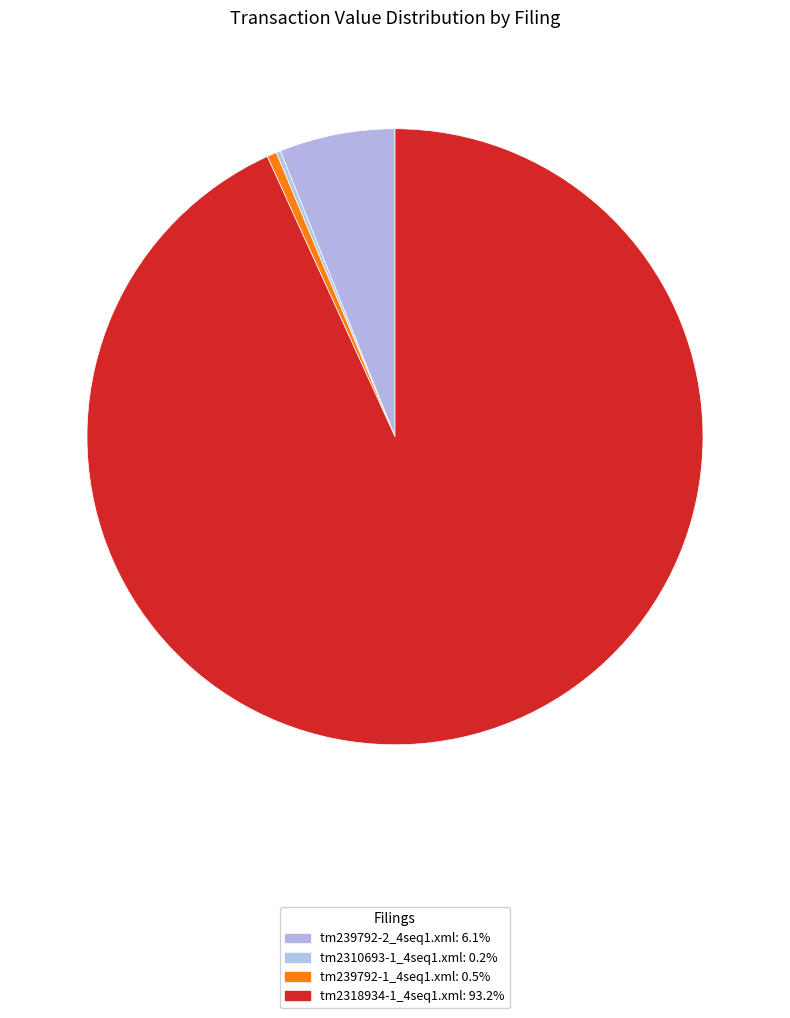

Count the number of slices in the pie.

4